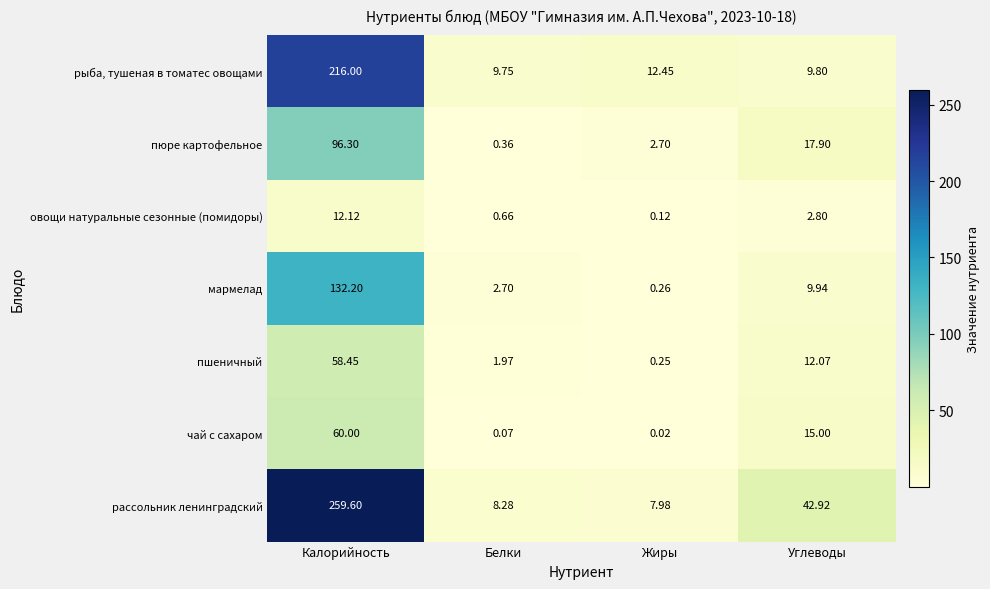

At which label is чай с сахаром closest to 30?

Углеводы